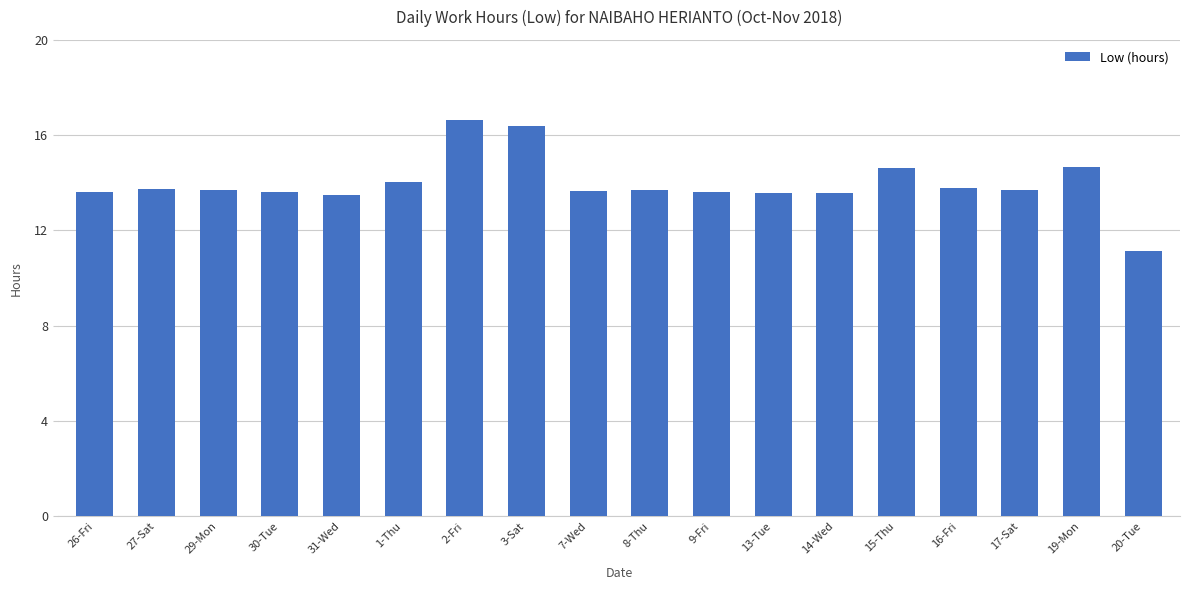

Does the chart contain any negative values?

No